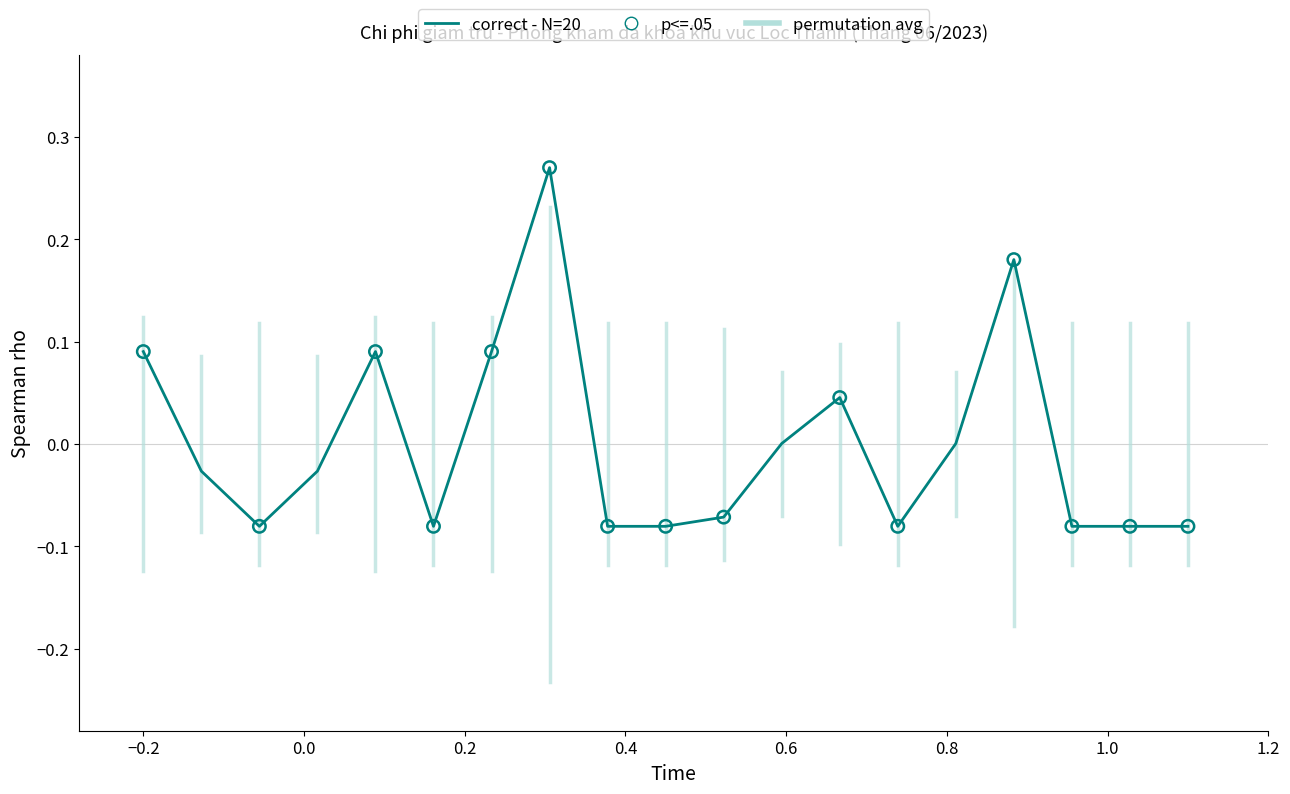

What is the change in value from 1 to 2?

-0.1